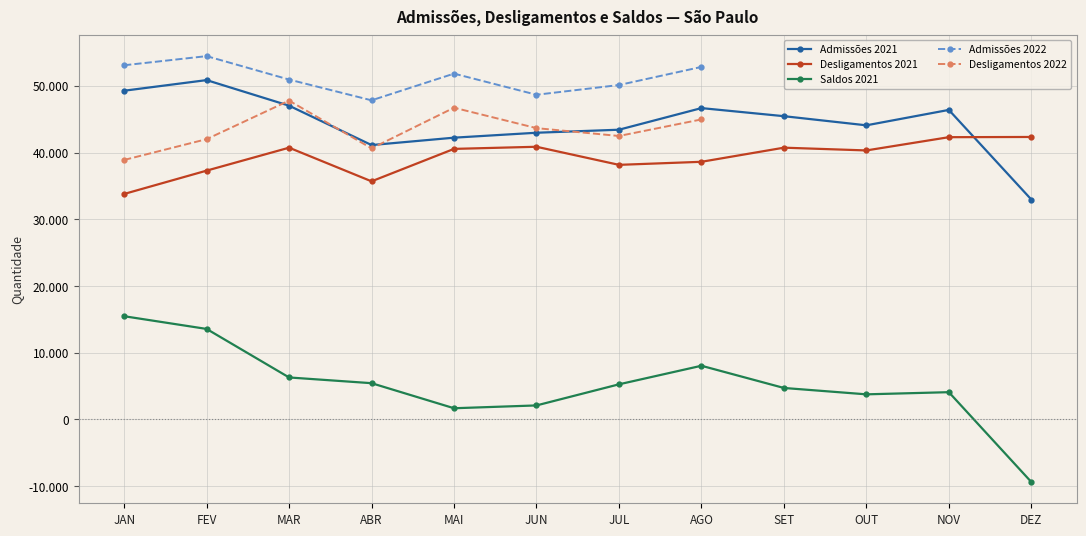

Is the value of Desligamentos 2021 at AGO greater than the value of Saldos 2021 at MAR?

Yes